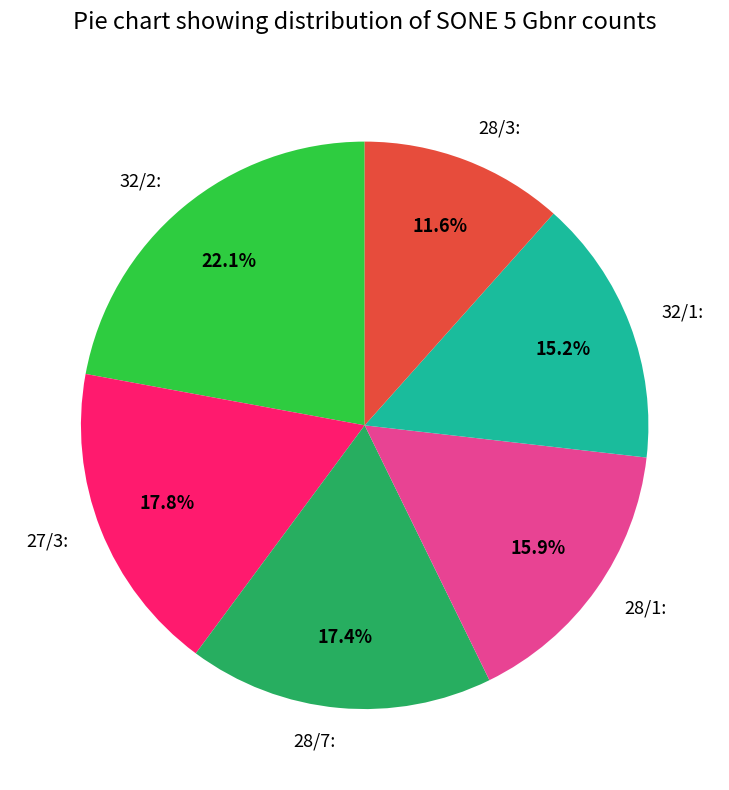

Does any single category account for the majority?

No